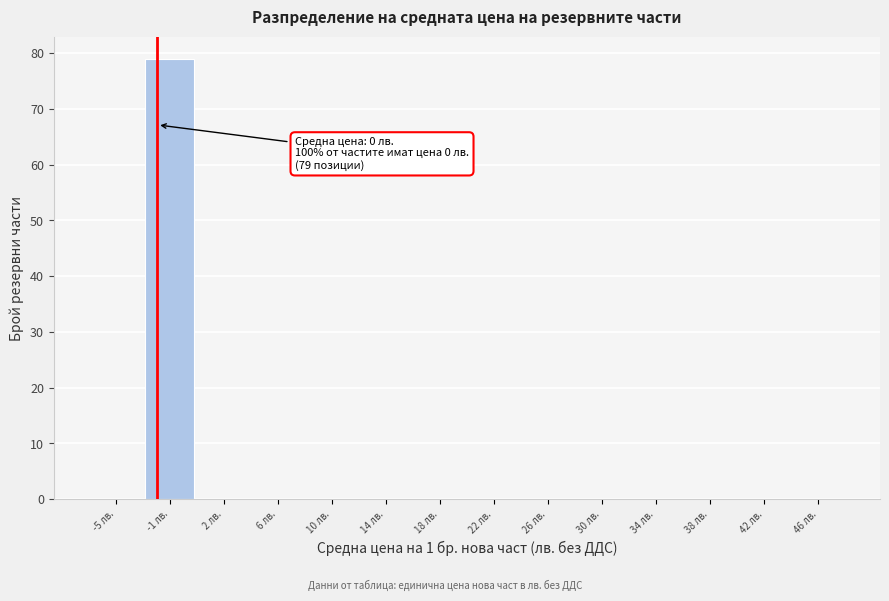

Reading left to right, extract all data points from this chart.

-5 лв.=0	-1 лв.=79	2 лв.=0	6 лв.=0	10 лв.=0	14 лв.=0	18 лв.=0	22 лв.=0	26 лв.=0	30 лв.=0	34 лв.=0	38 лв.=0	42 лв.=0	46 лв.=0